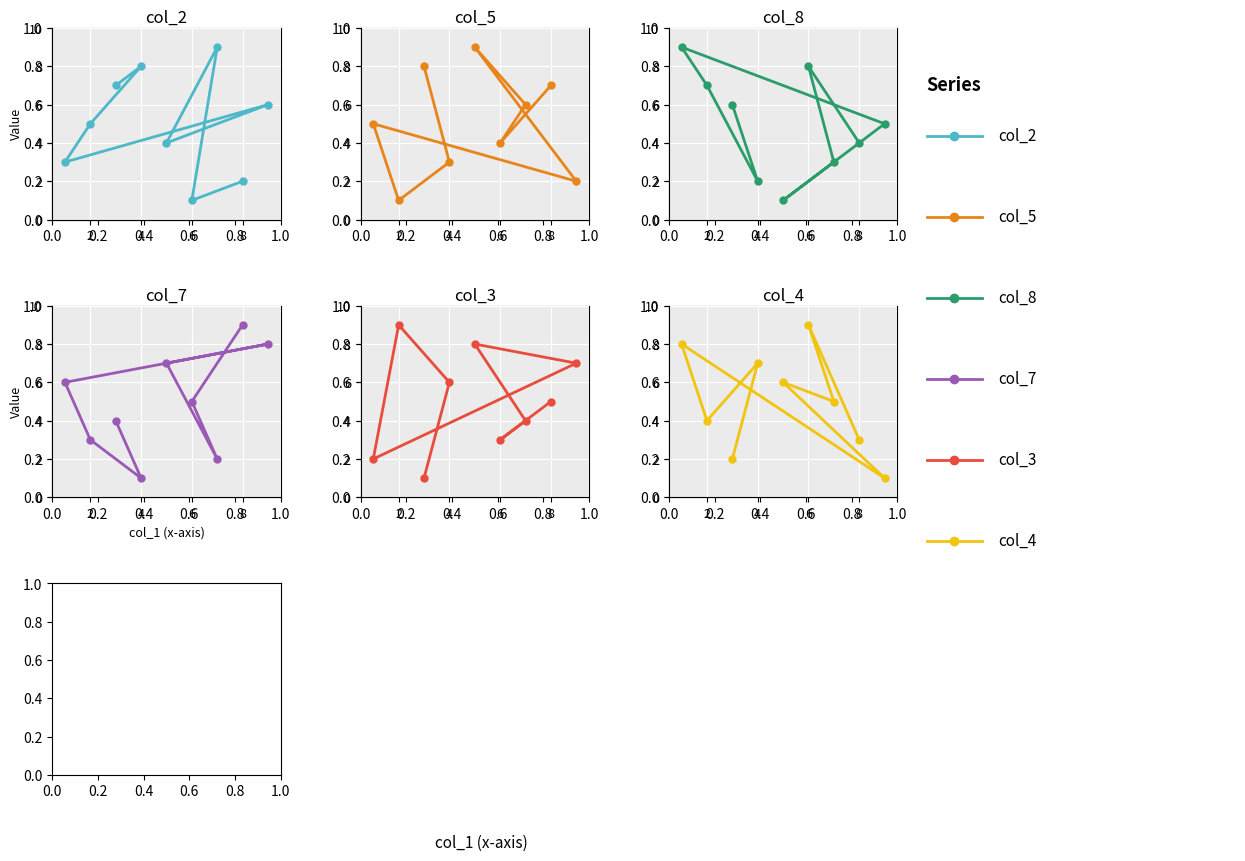

In col_7, how many points are higher than both neighbors (excluding endpoints)?

1